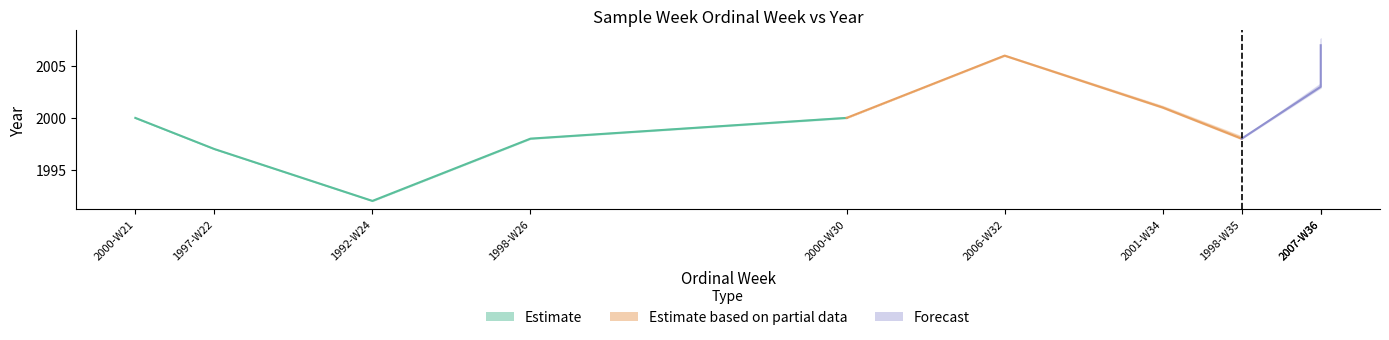

True or false: ordinal_week and year intersect in this chart.

False